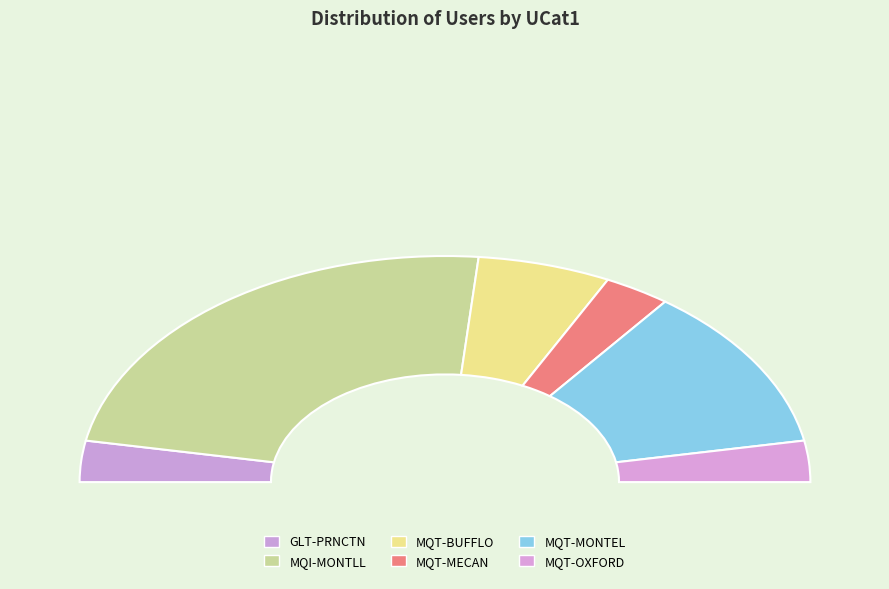

The MQT-OXFORD slice represents 1% of the pie. True or false?

False